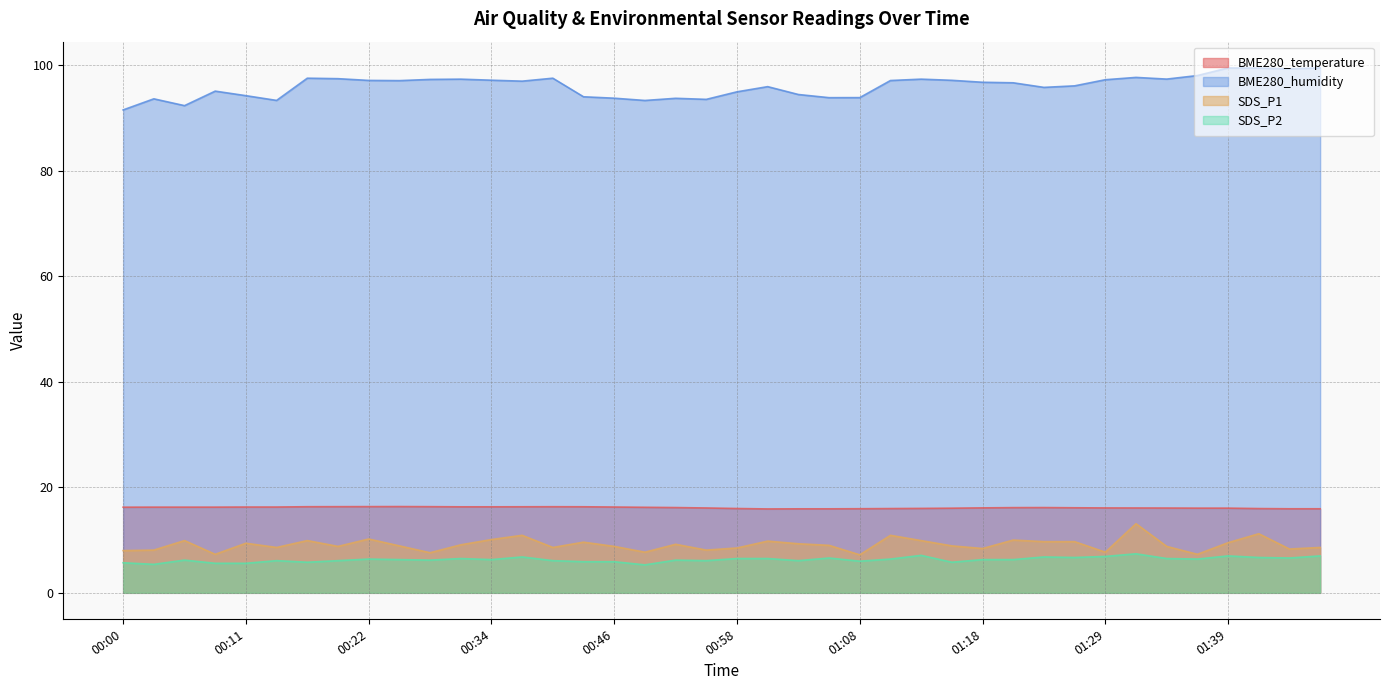

Which series has the largest total across all categories?

BME280_humidity